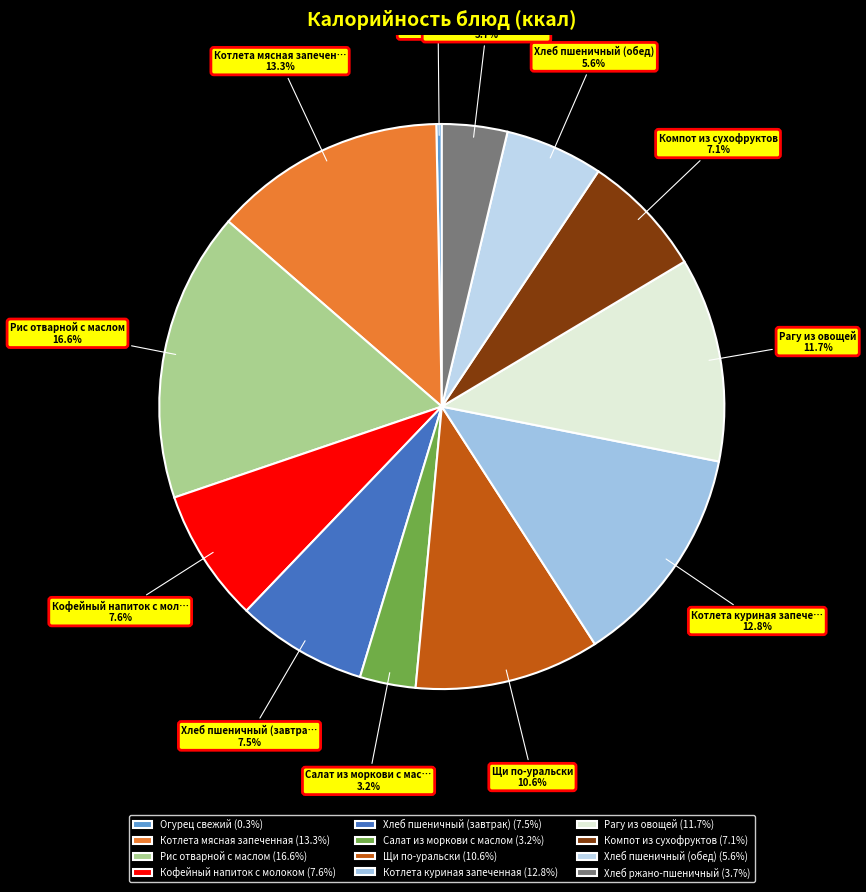

What percentage is the Рагу из овощей slice, to the nearest percent?

12%